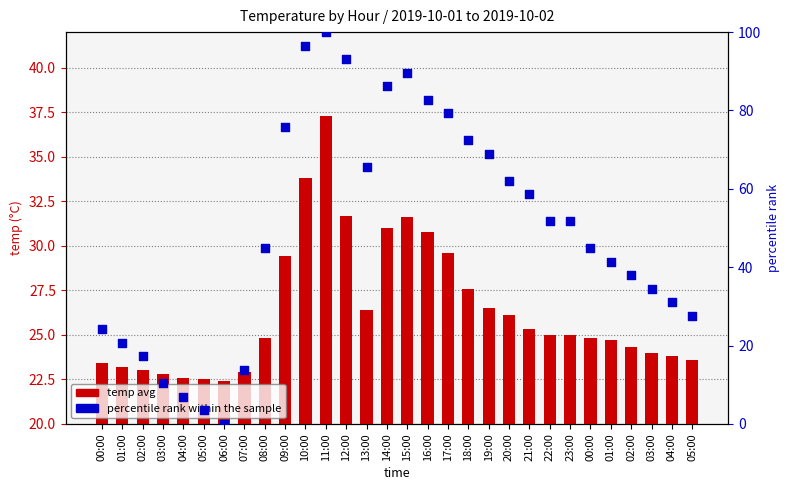

At how many categories does at least one series exceed 88?

4